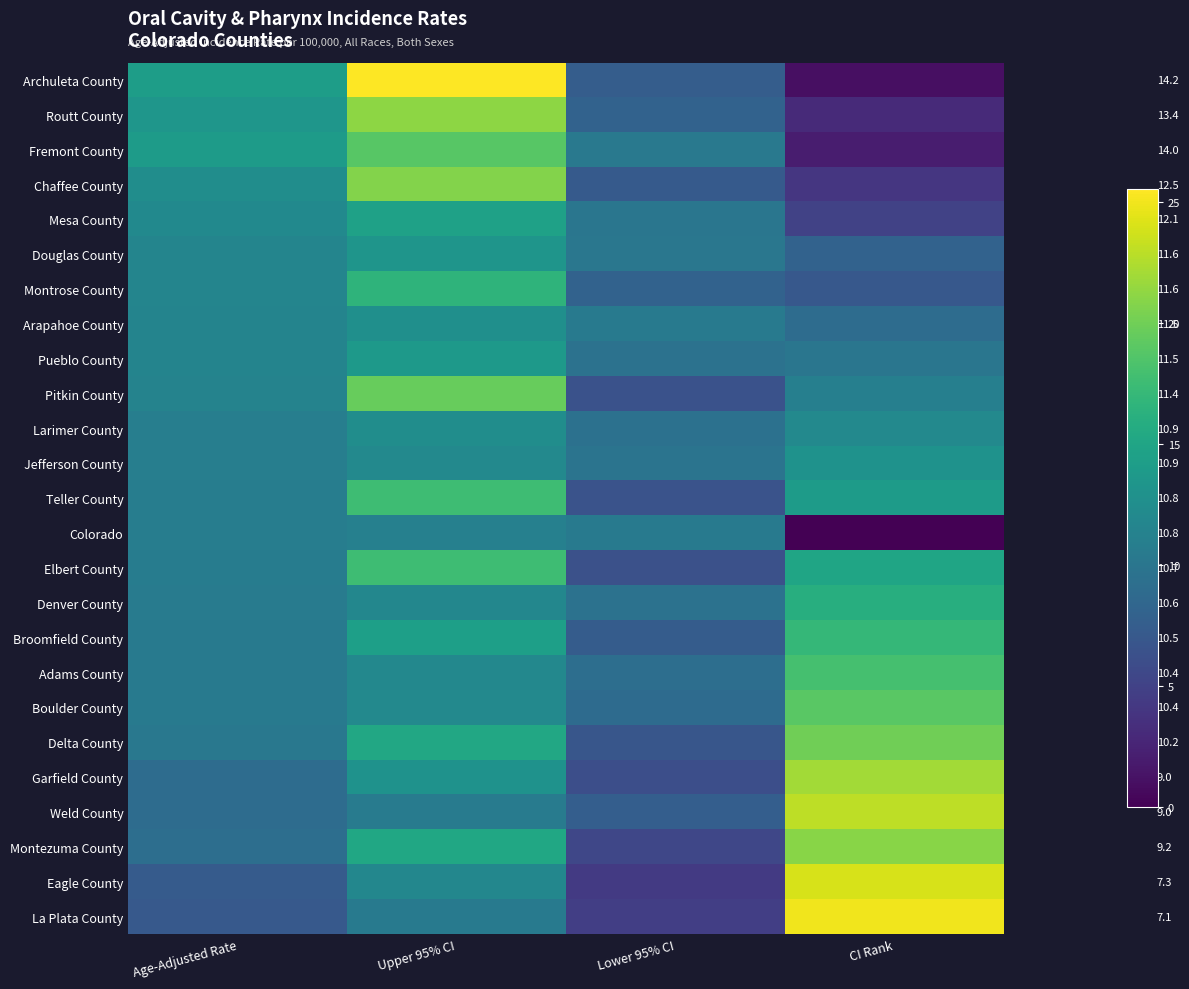

How many data points in Adams County are less than 11?

2